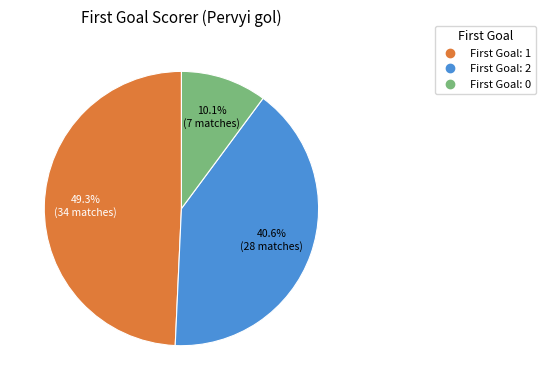

Is there a majority slice in this chart?

No